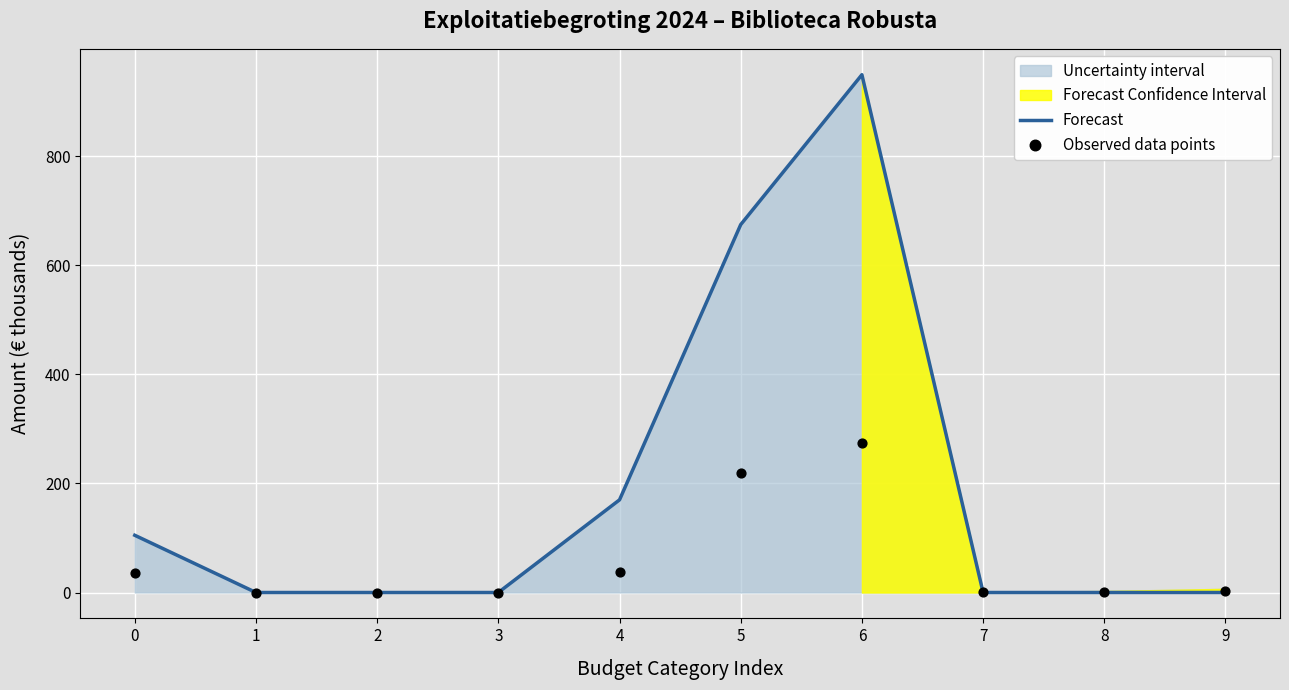

Which series has the widest spread of Y values?

Forecast